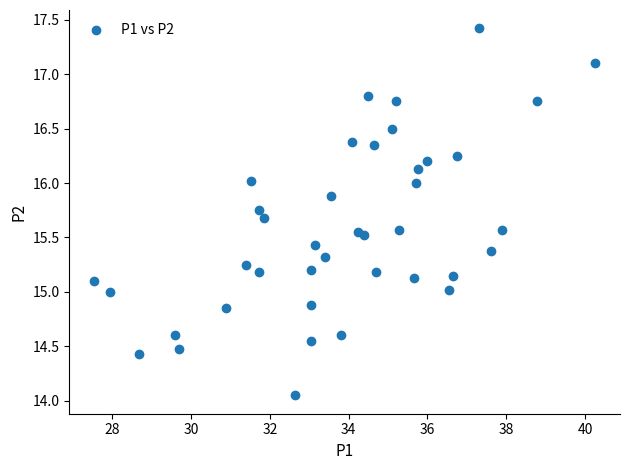

What is the range of X values (max minus min)?

12.7